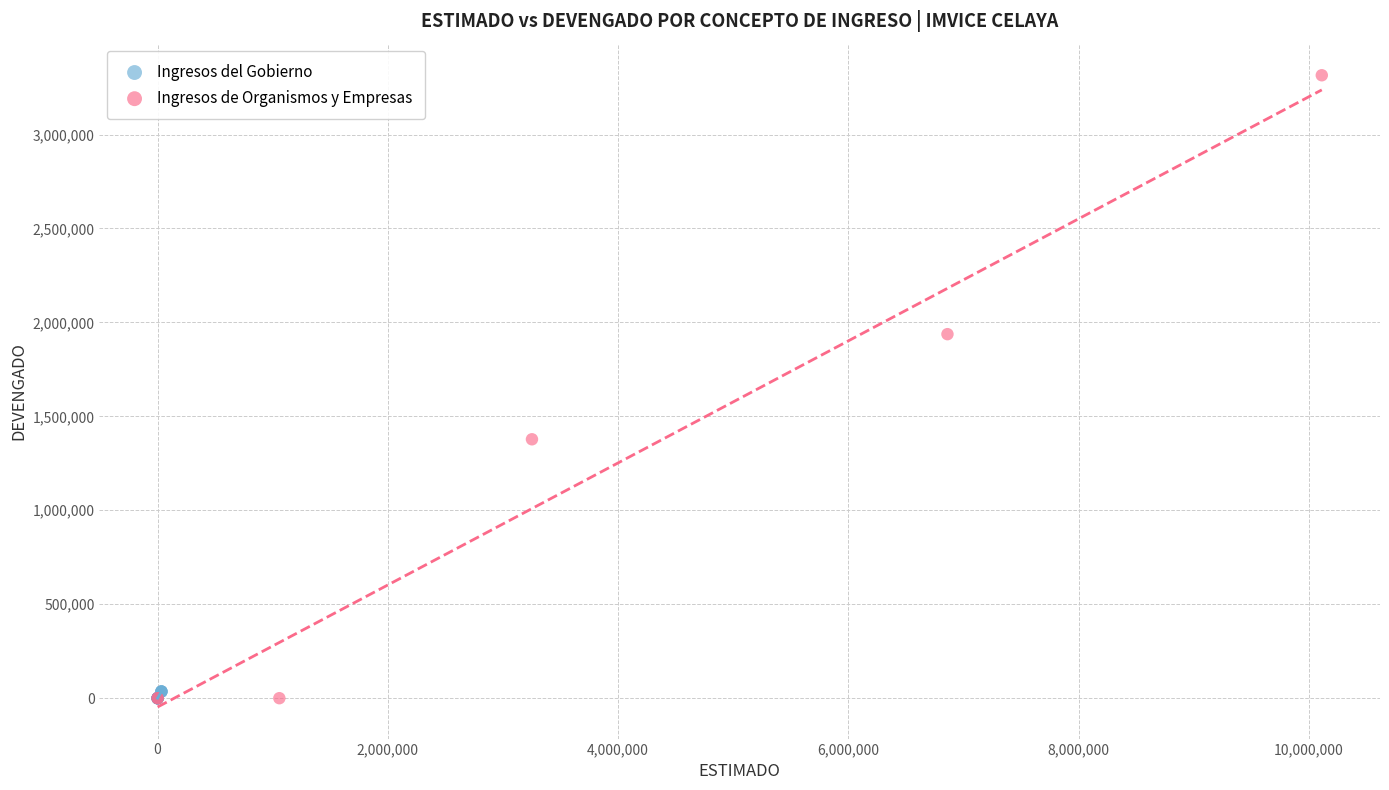

Which series has the largest Y range (max minus min)?

Ingresos de Organismos y Empresas